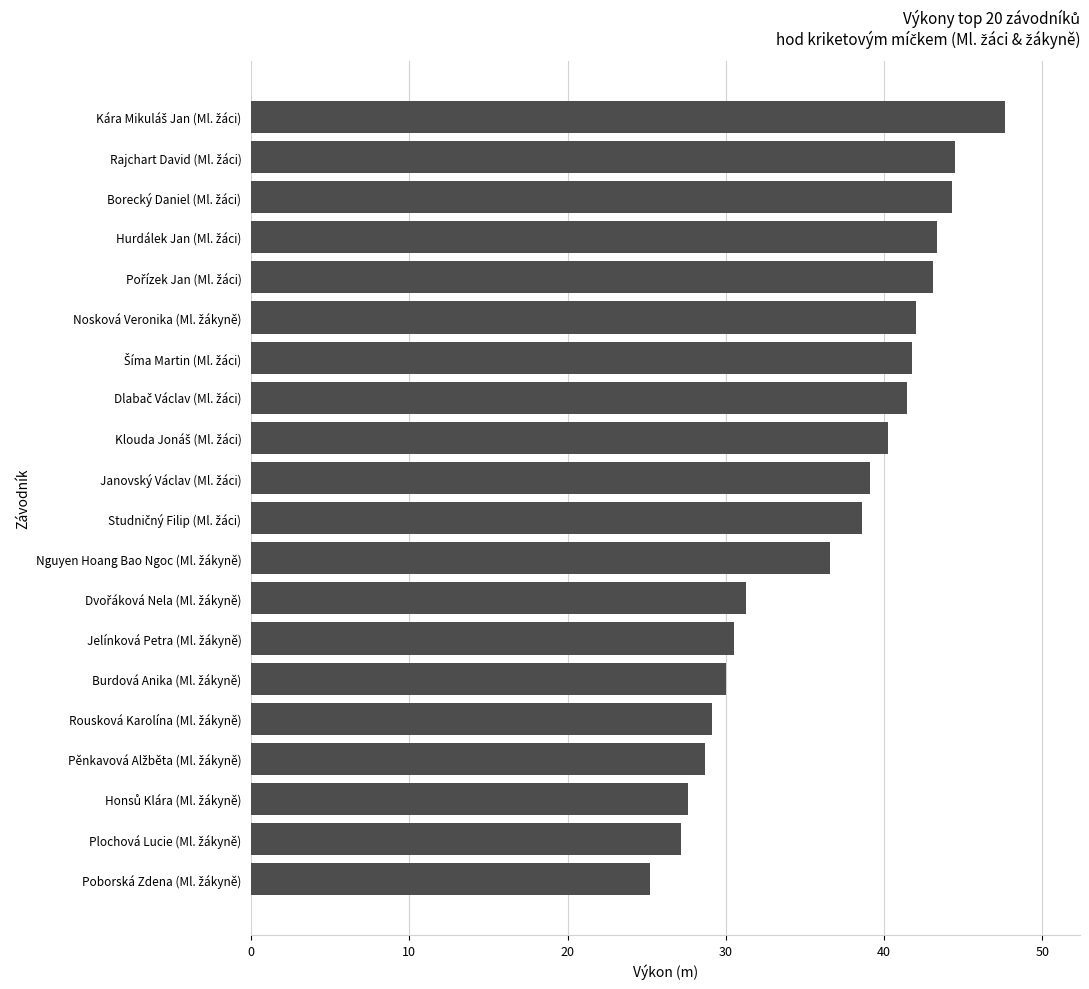

Are the bars grouped side by side (vs. stacked)?

No